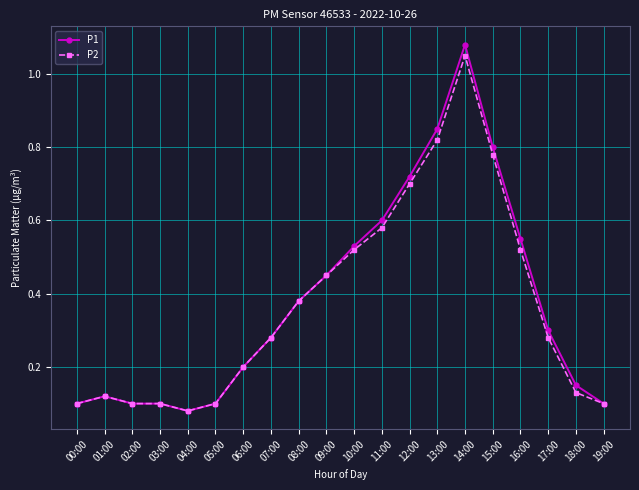

What is the label of the 20th point from the left?

19:00